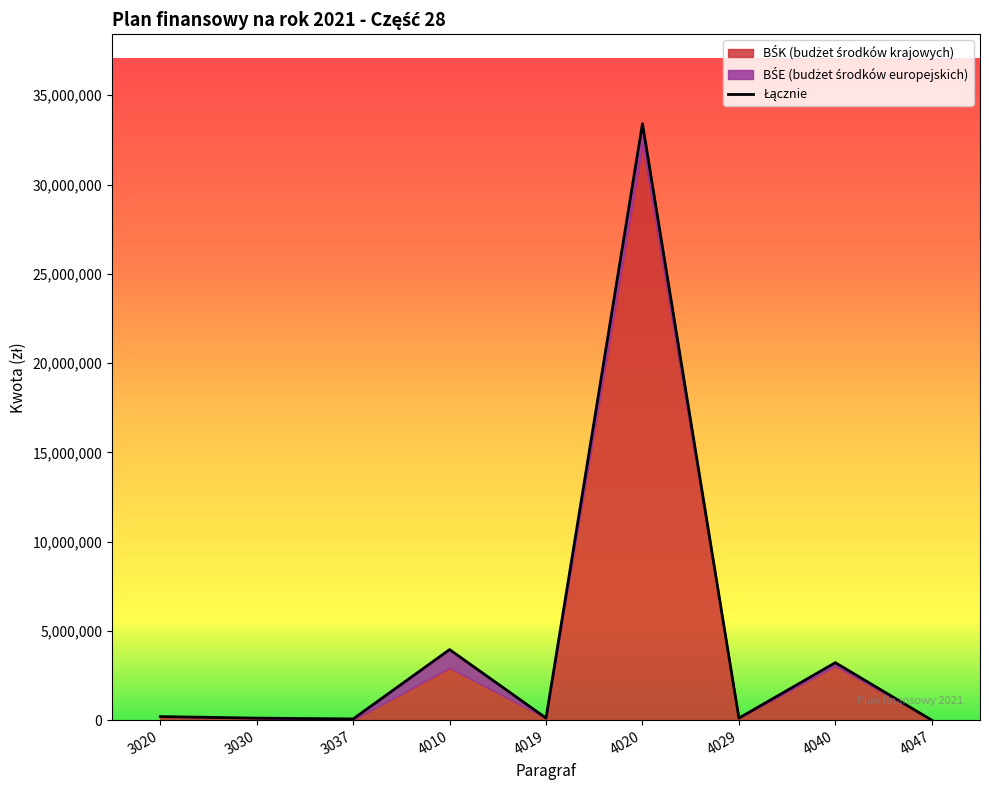

The value at 4020 is 17719933. True or false?

False